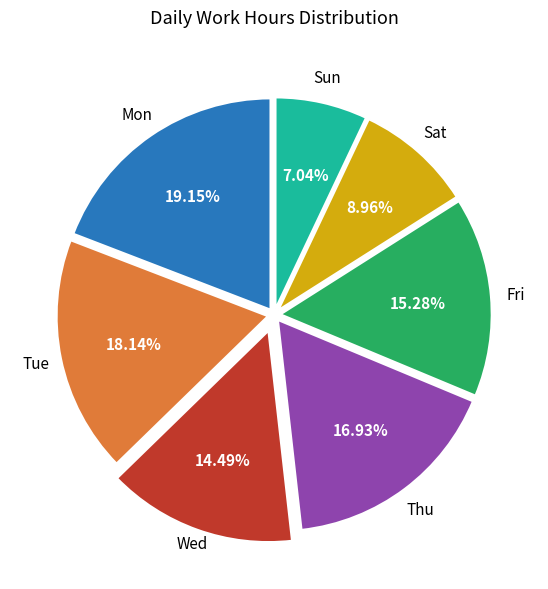

Is there any slice that represents more than half of the pie?

No